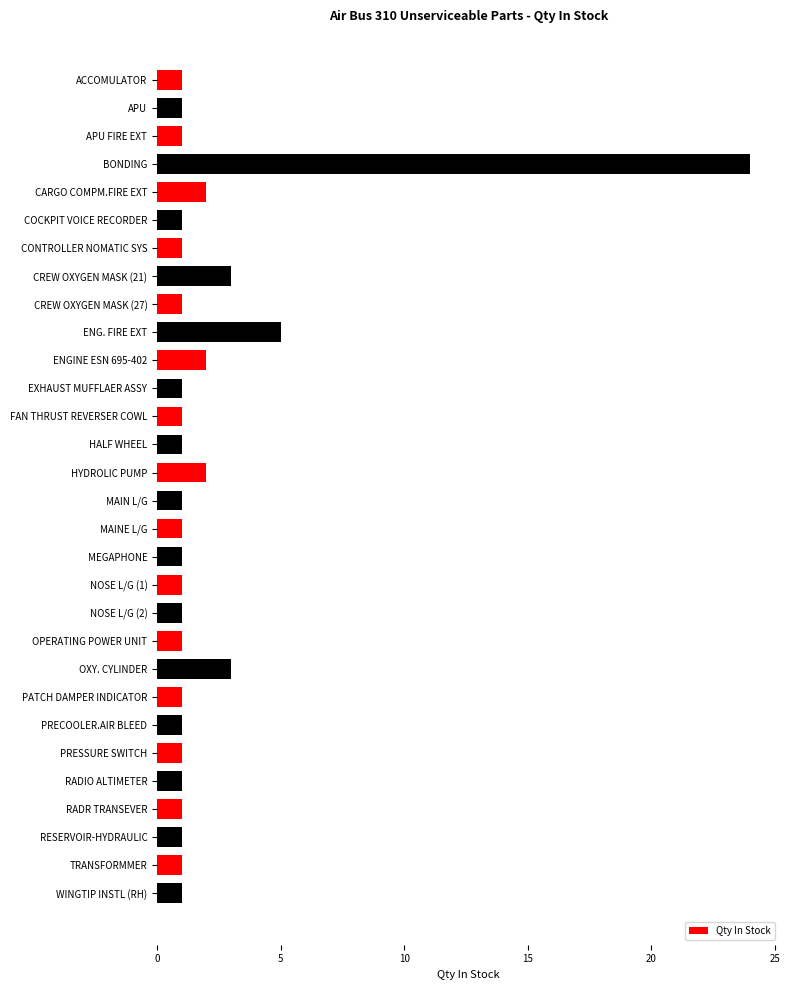

What is the value of the 18th bar from the top?

1